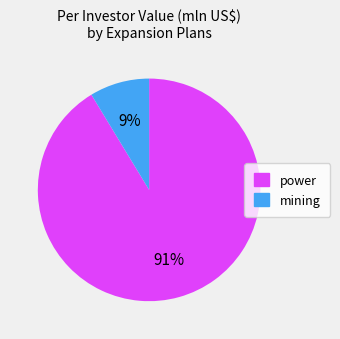

Rank the categories by value from lowest to highest.

mining, power